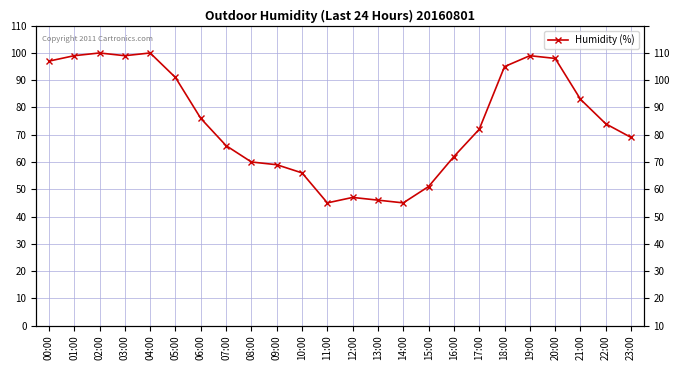

What is the maximum value shown in the chart?

100